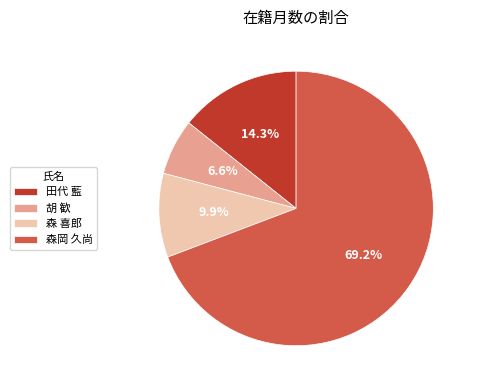

True or false: 田代 藍 accounts for 24% of the total.

False